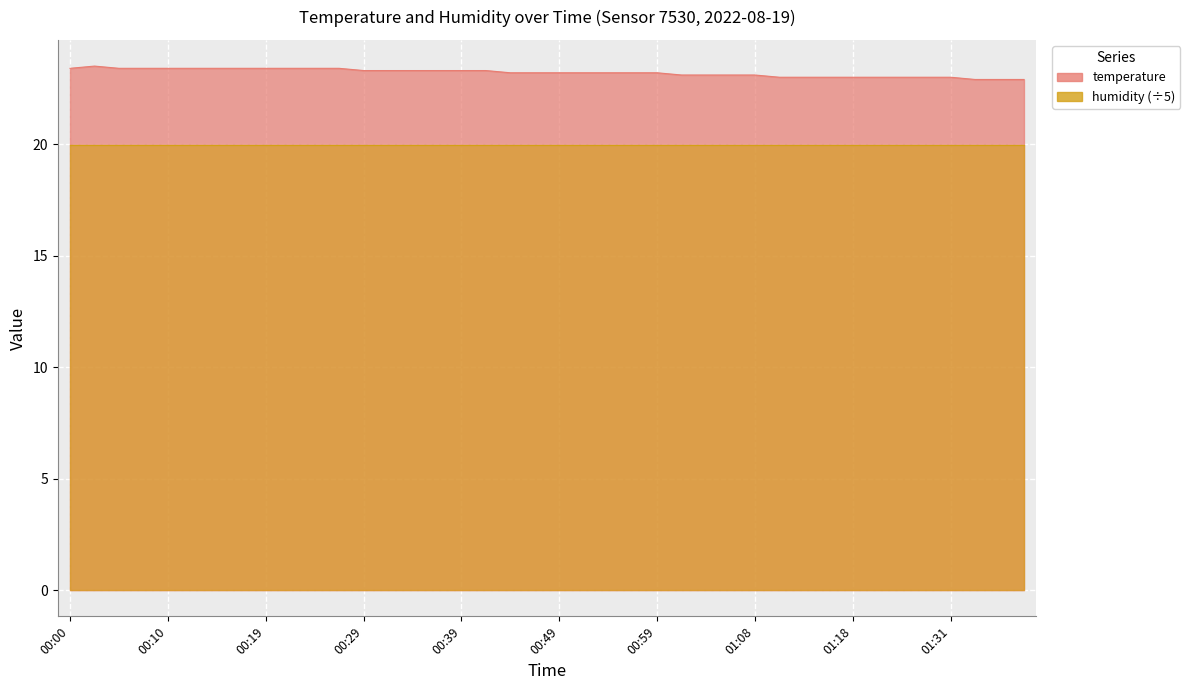

What is the approximate value at 00:41?

23.3